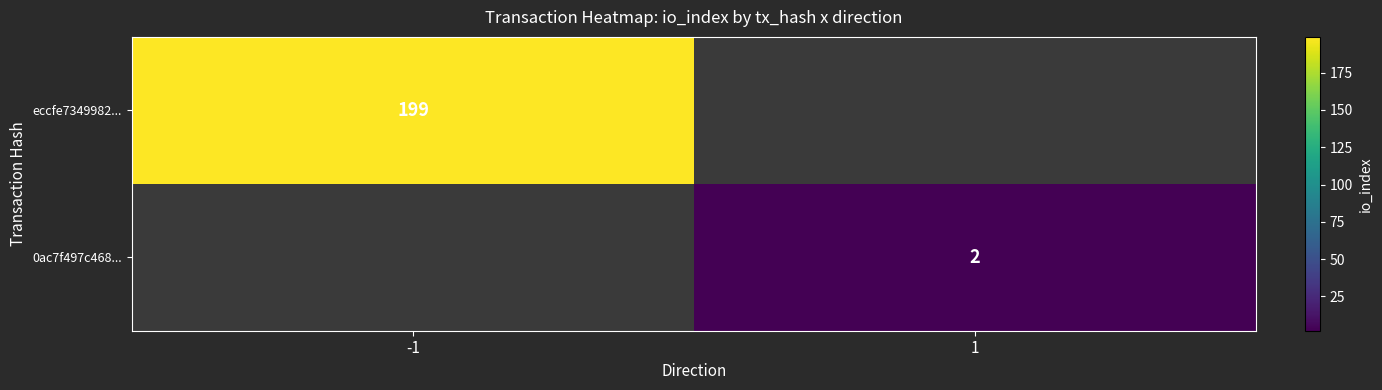

The eccfe7349982... series shows 102 at -1. True or false?

False